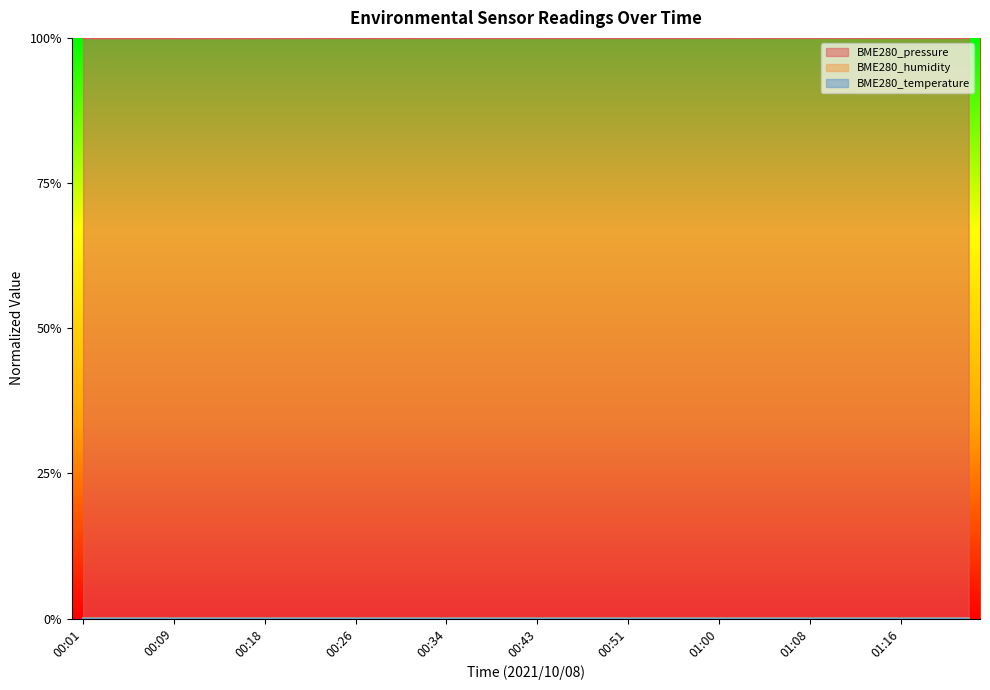

Rank the series by their maximum value, from highest to lowest.

BME280_pressure, BME280_humidity, BME280_temperature